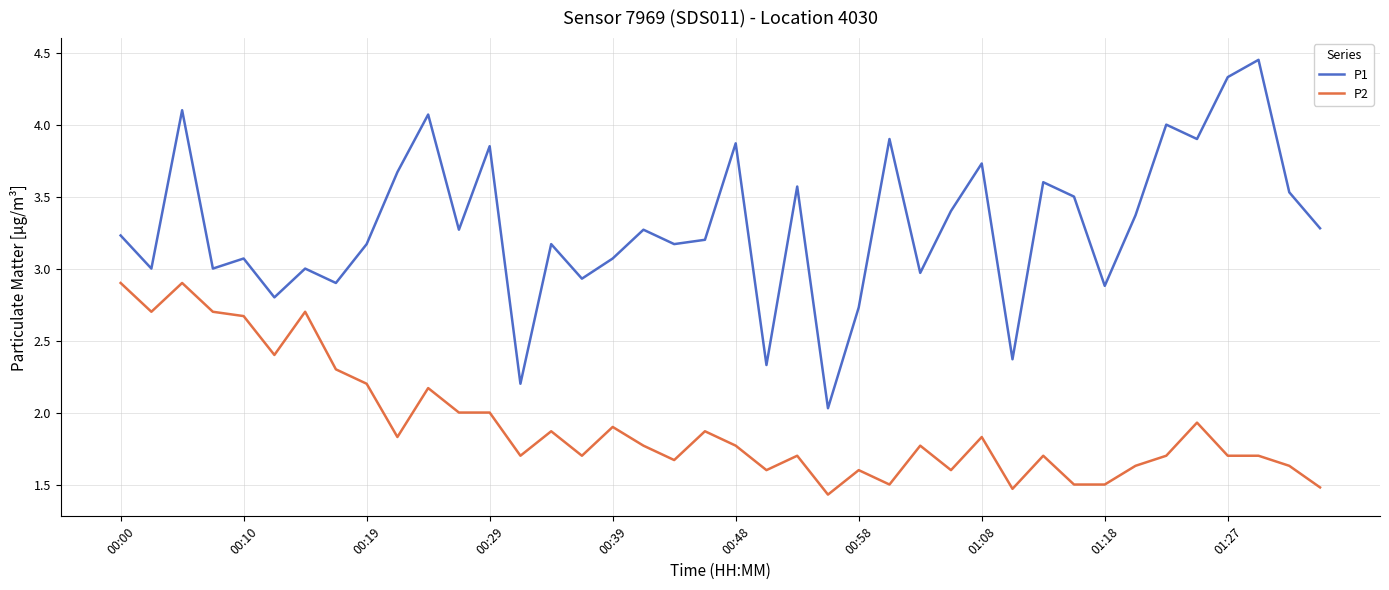

True or false: P2 and P1 cross at least once.

False